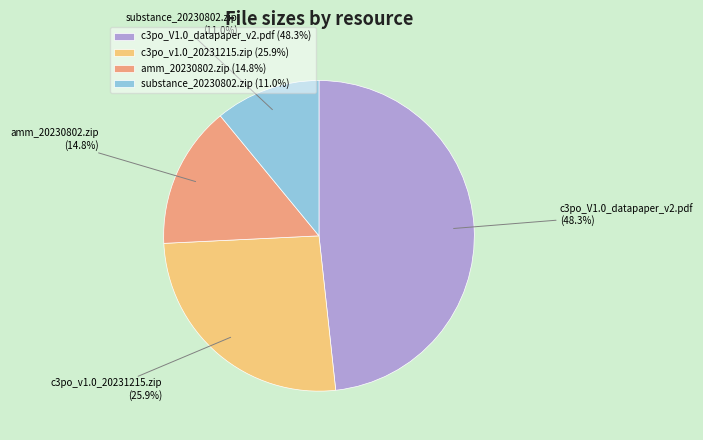

What is the ratio of the value at amm_20230802.zip to the value at c3po_v1.0_20231215.zip?

0.6